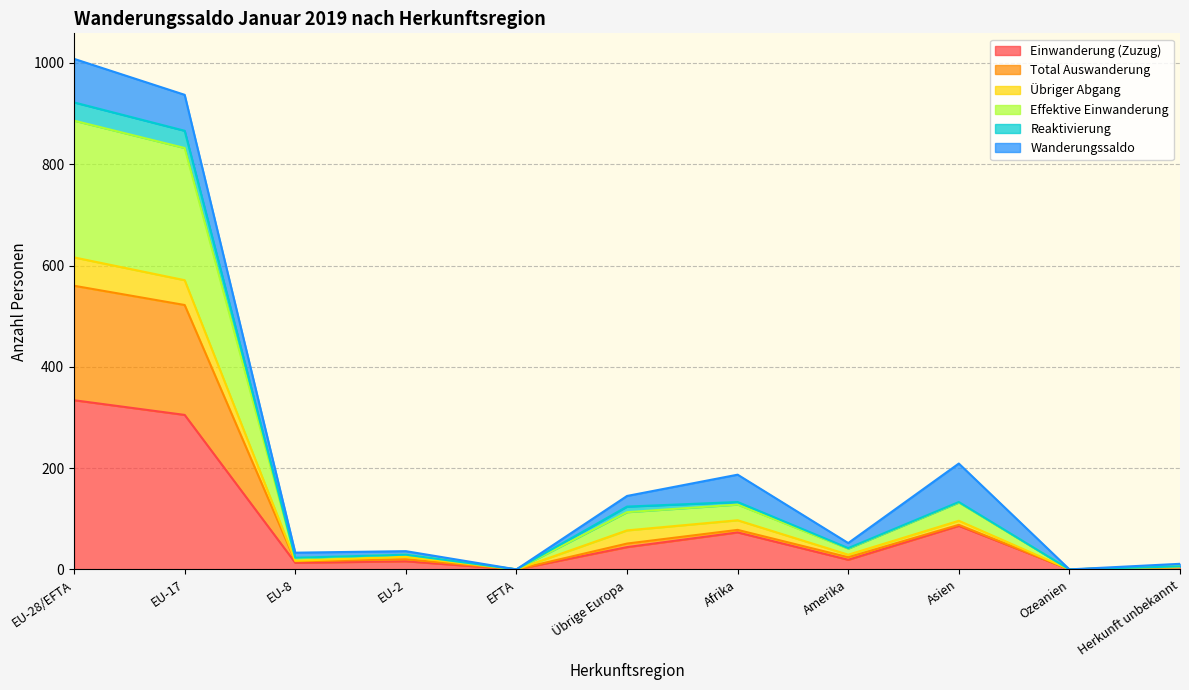

Where is the first local maximum for Effektive Einwanderung?

EU-2